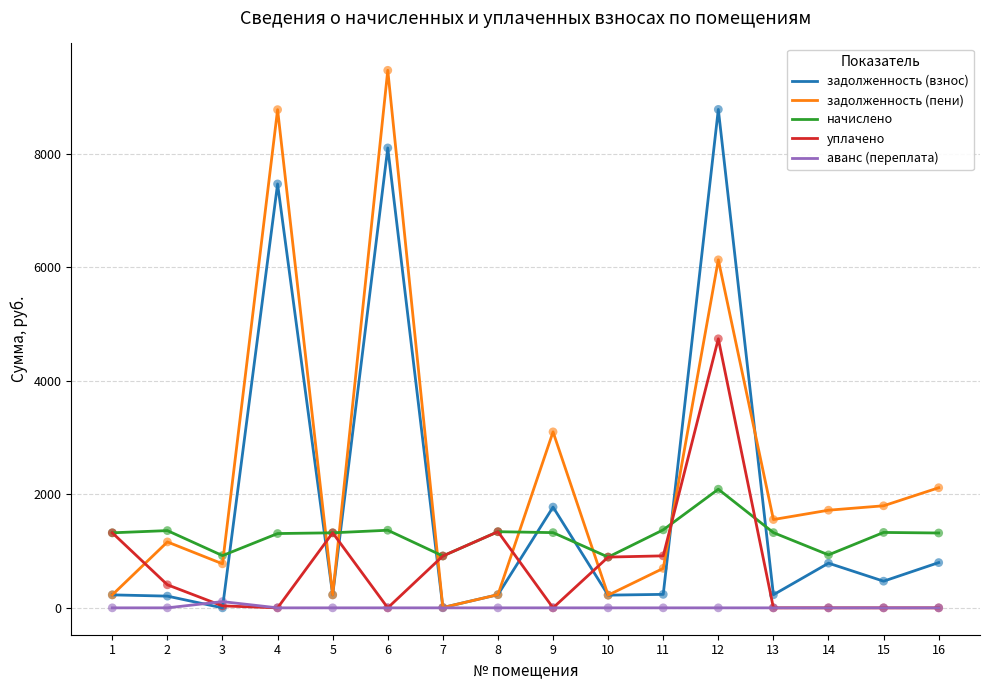

Between 6 and 15, which series saw the biggest shift?

задолженность (пени)